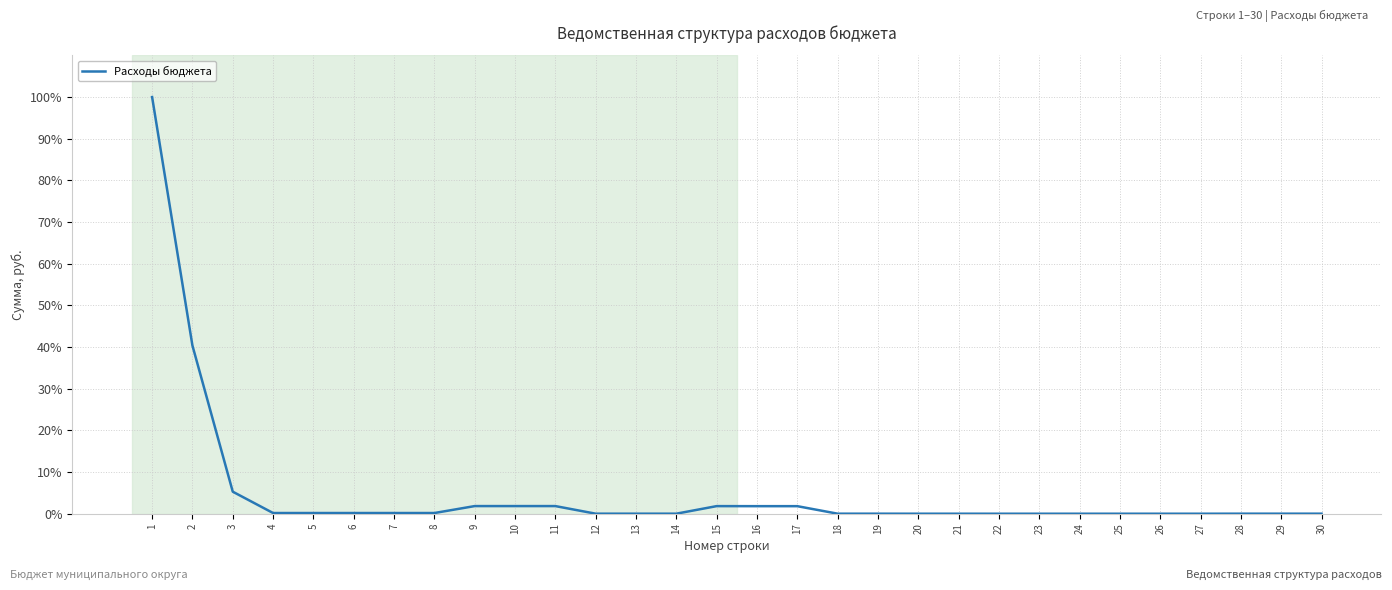

The chart shows a value of 0.0 at 25. True or false?

True